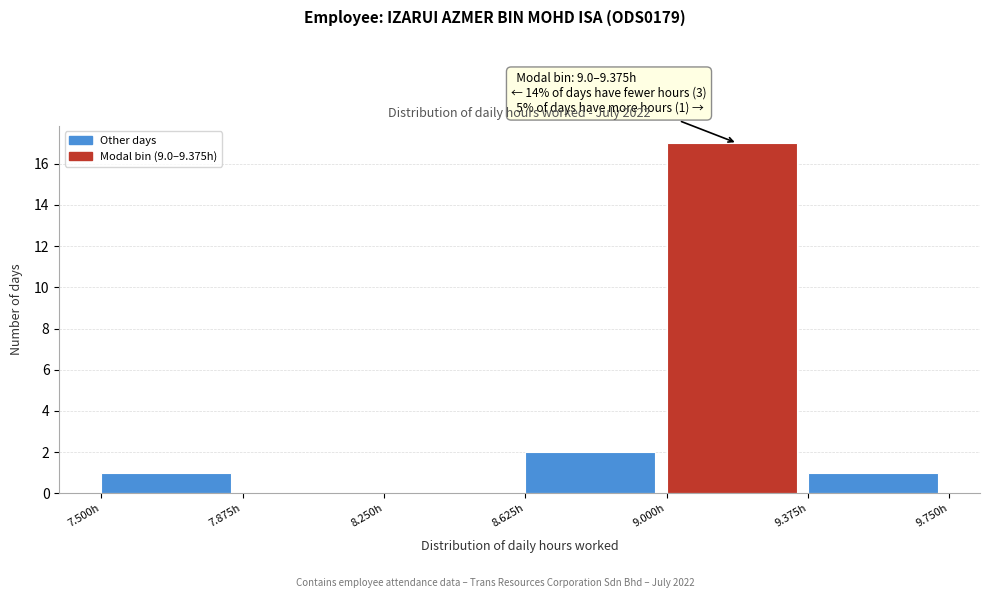

Which range on the x-axis has the tallest bar?

9.000 to 9.375